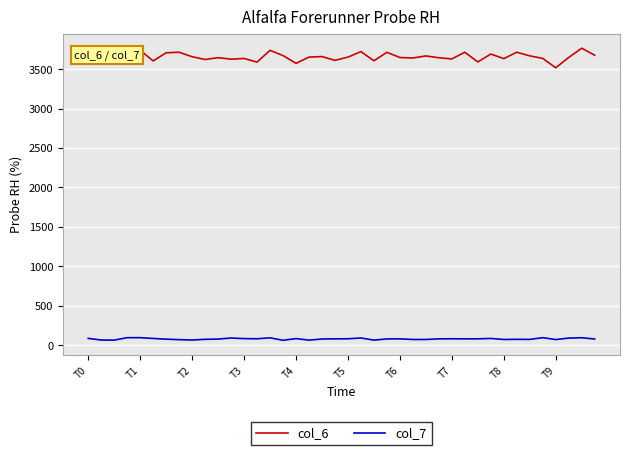

True or false: col_6 has more than 1 interior local peaks.

True